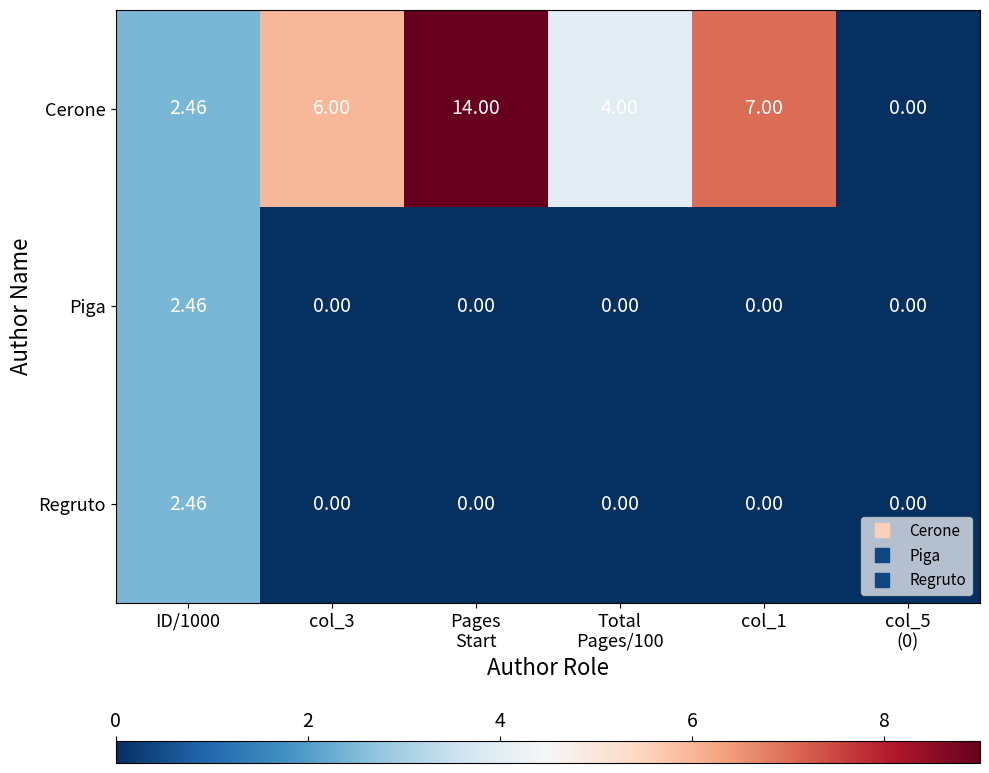

Which series has the widest spread of values?

Cerone